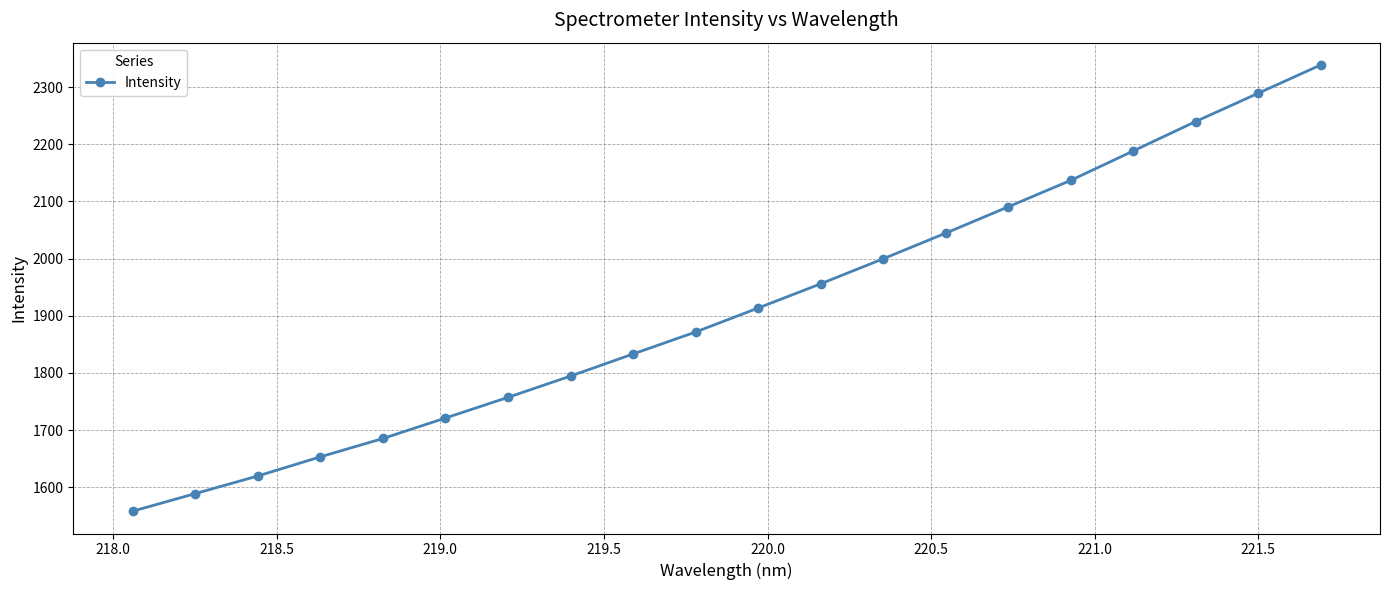

What is the value of the 15th point from the left?

2090.6